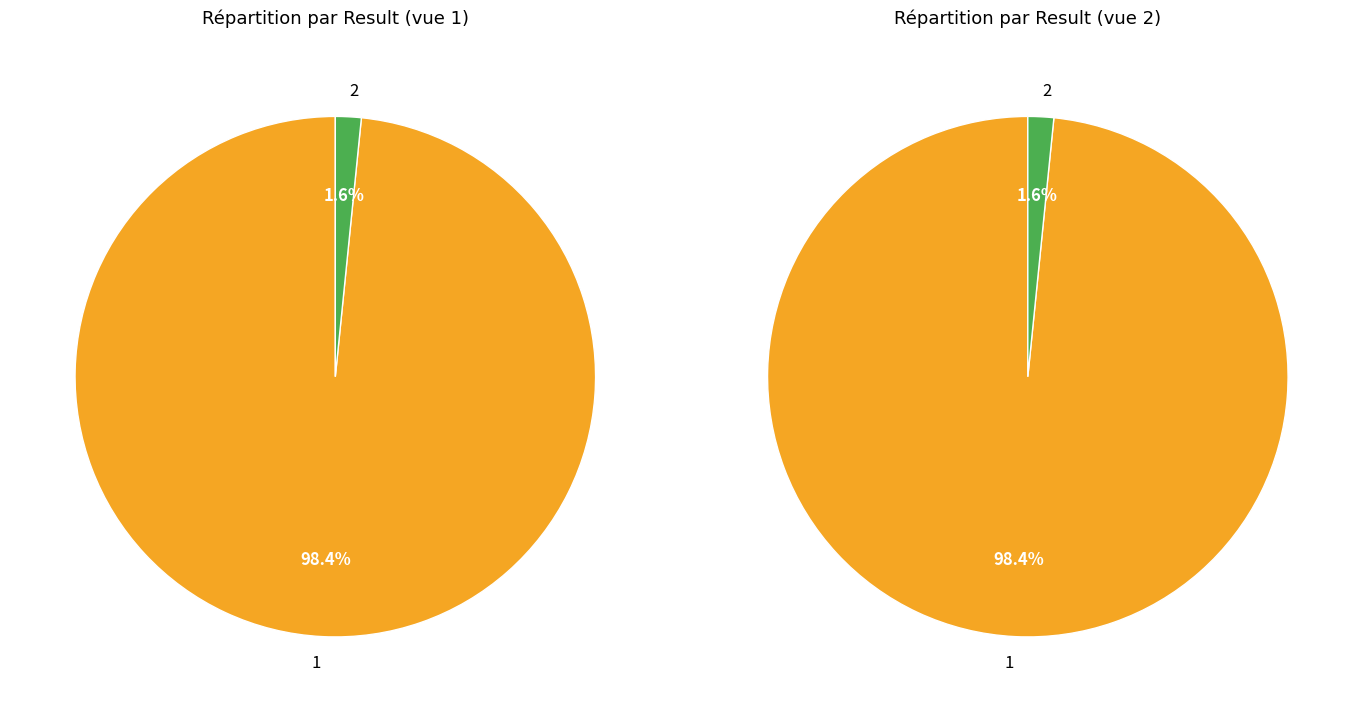

How much of the chart is everything except 2?

98.4%